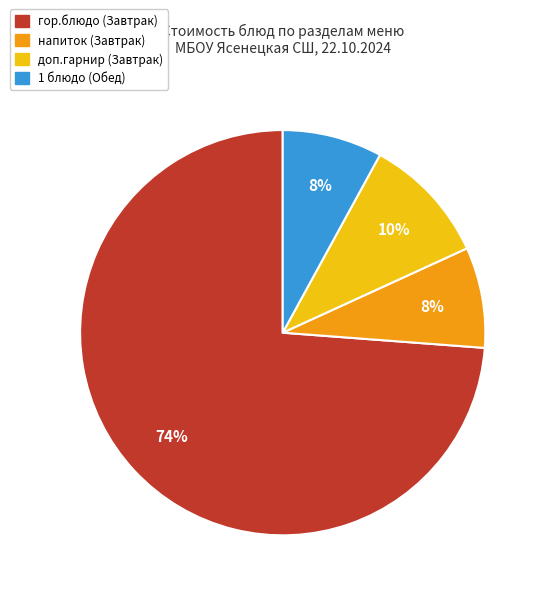

Does any single category account for the majority?

Yes